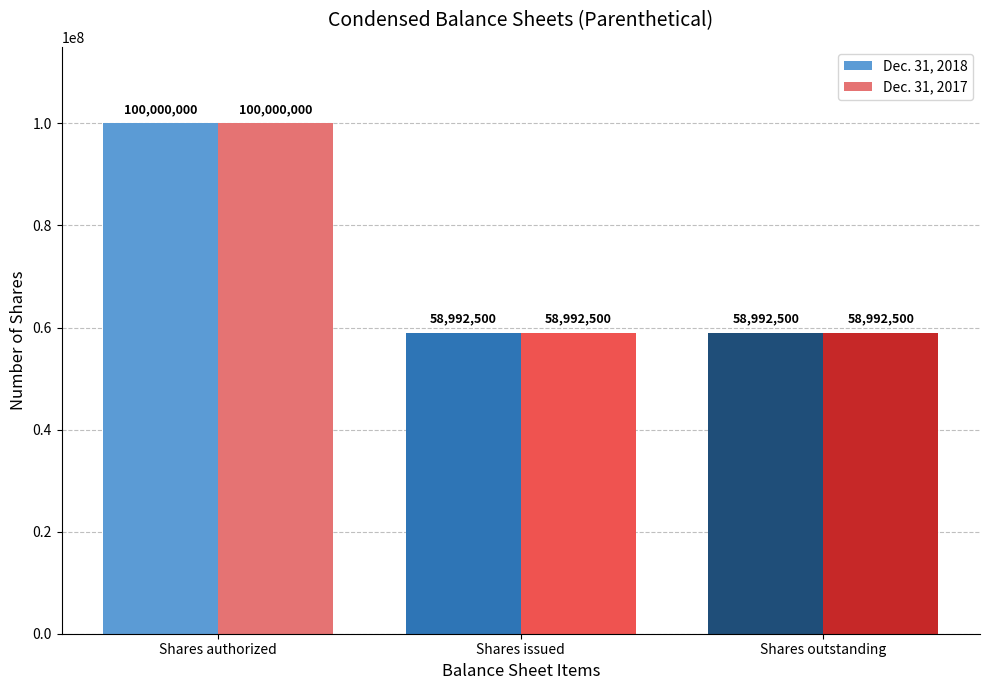

Reading left to right, extract all data points from this chart.

Dec. 31, 2018: Shares authorized=100000000	Shares issued=58992500	Shares outstanding=58992500
Dec. 31, 2017: Shares authorized=100000000	Shares issued=58992500	Shares outstanding=58992500